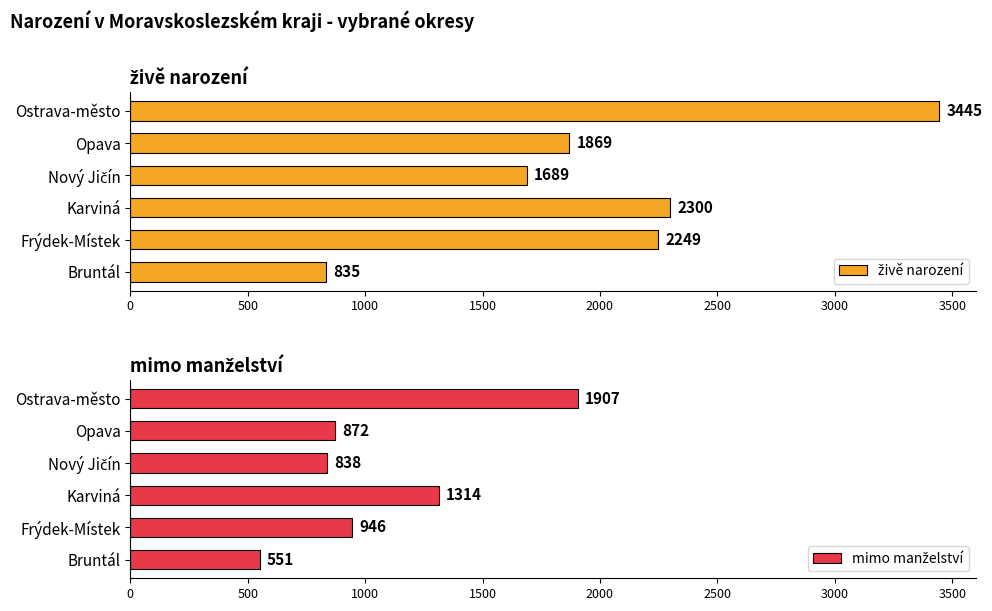

How many bars are there in total?

12